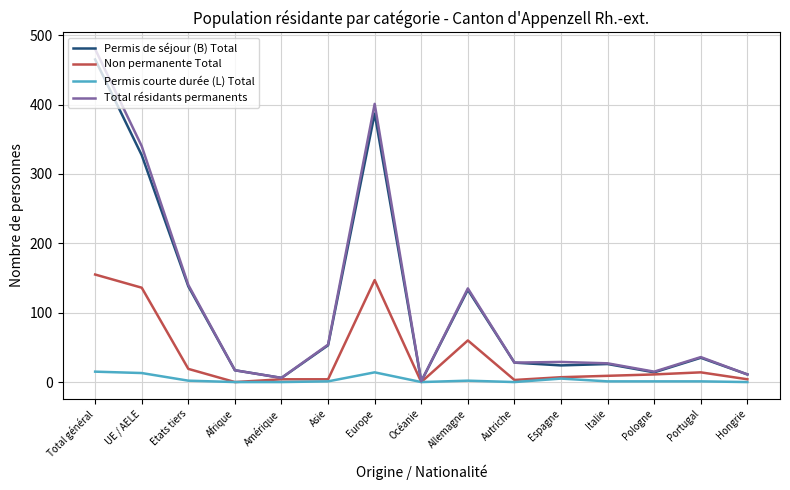

Is it true that Total résidants permanents equals 617 at Europe?

False